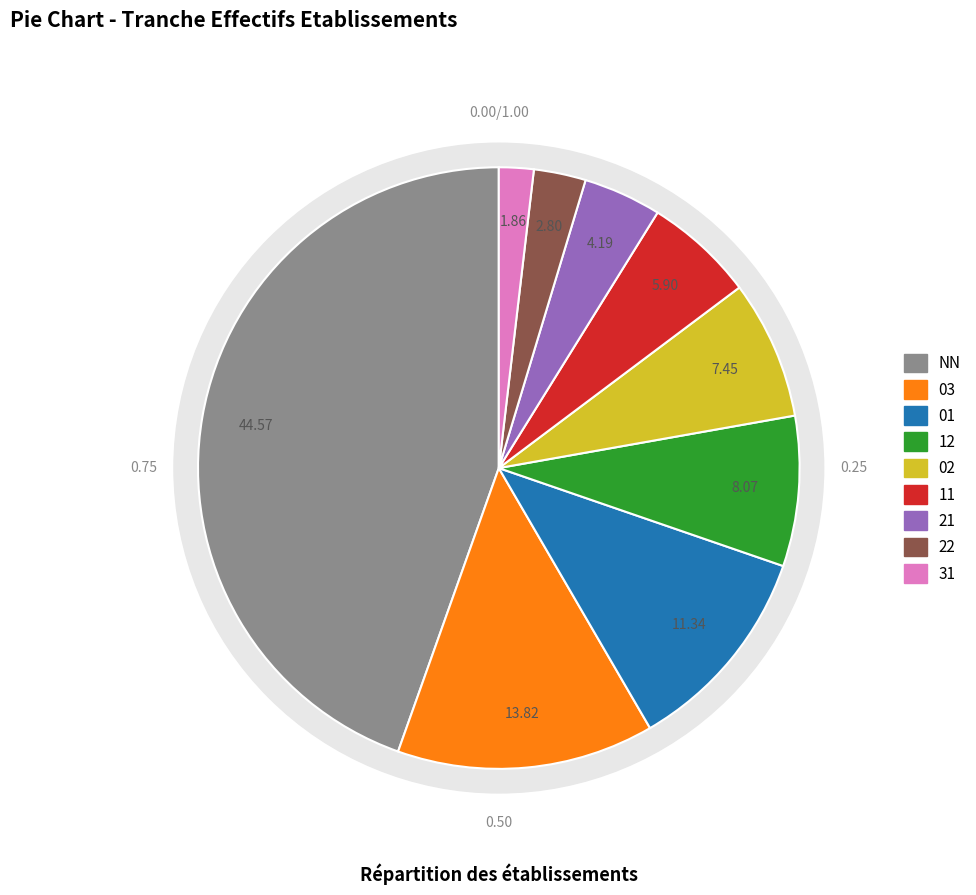

How many segments does this pie chart have?

9